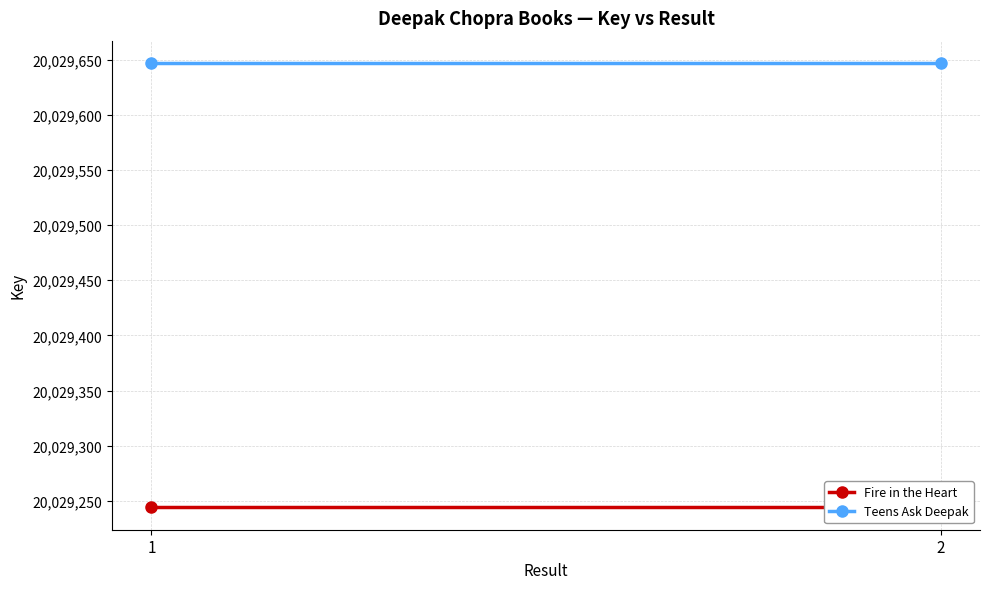

Is this an area chart (filled region under the line)?

No